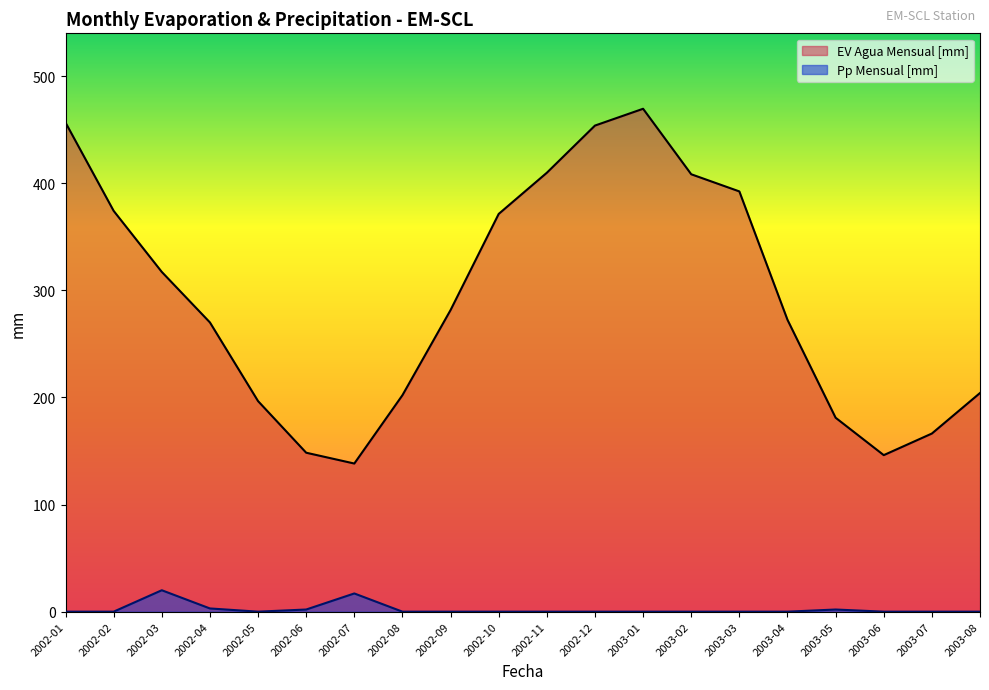

What is the difference between the EV Agua Mensual [mm] values at 2002-08 and 2003-07?

35.8